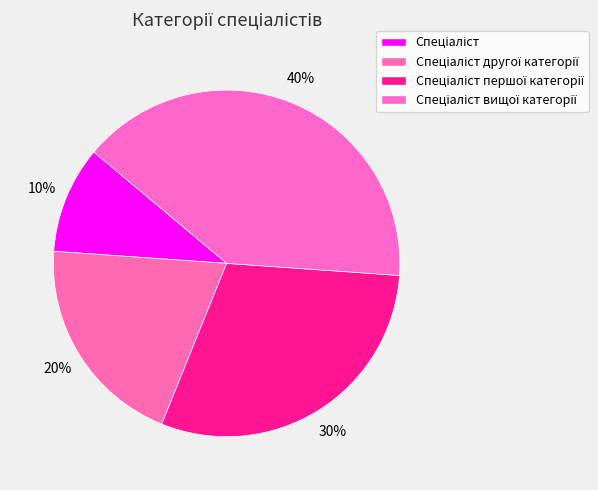

Count the number of slices in the pie.

4